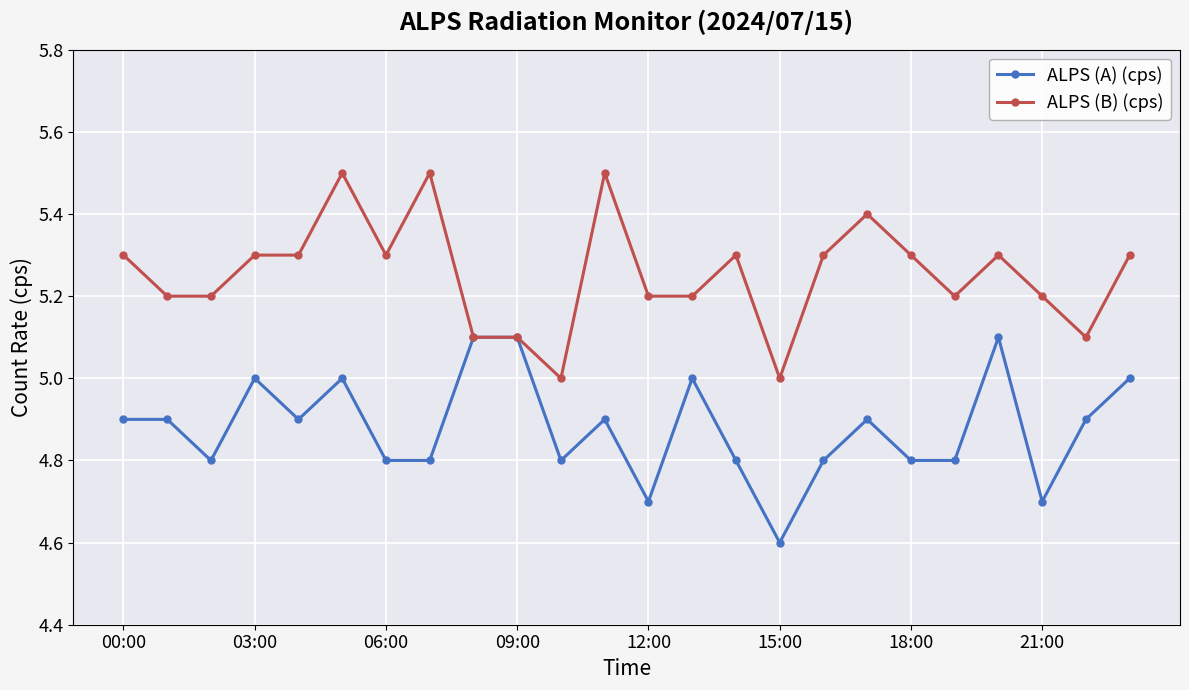

What is the highest value of the ALPS (B) (cps) series?

5.5